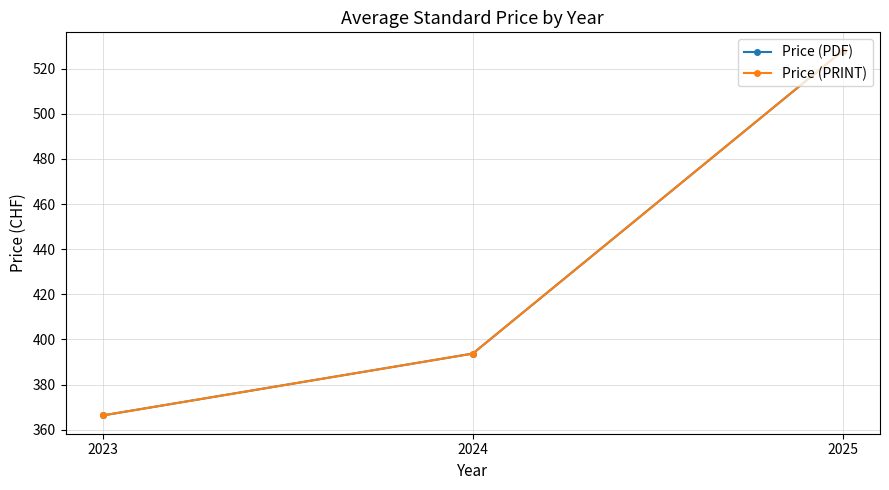

Is this an area chart (filled region under the line)?

No